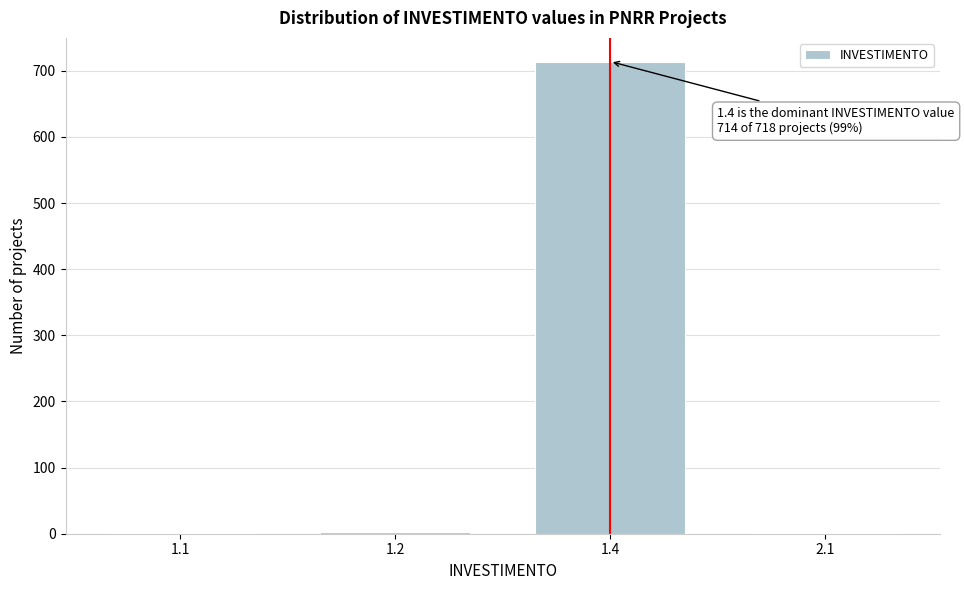

What is the maximum value shown in the chart?

714